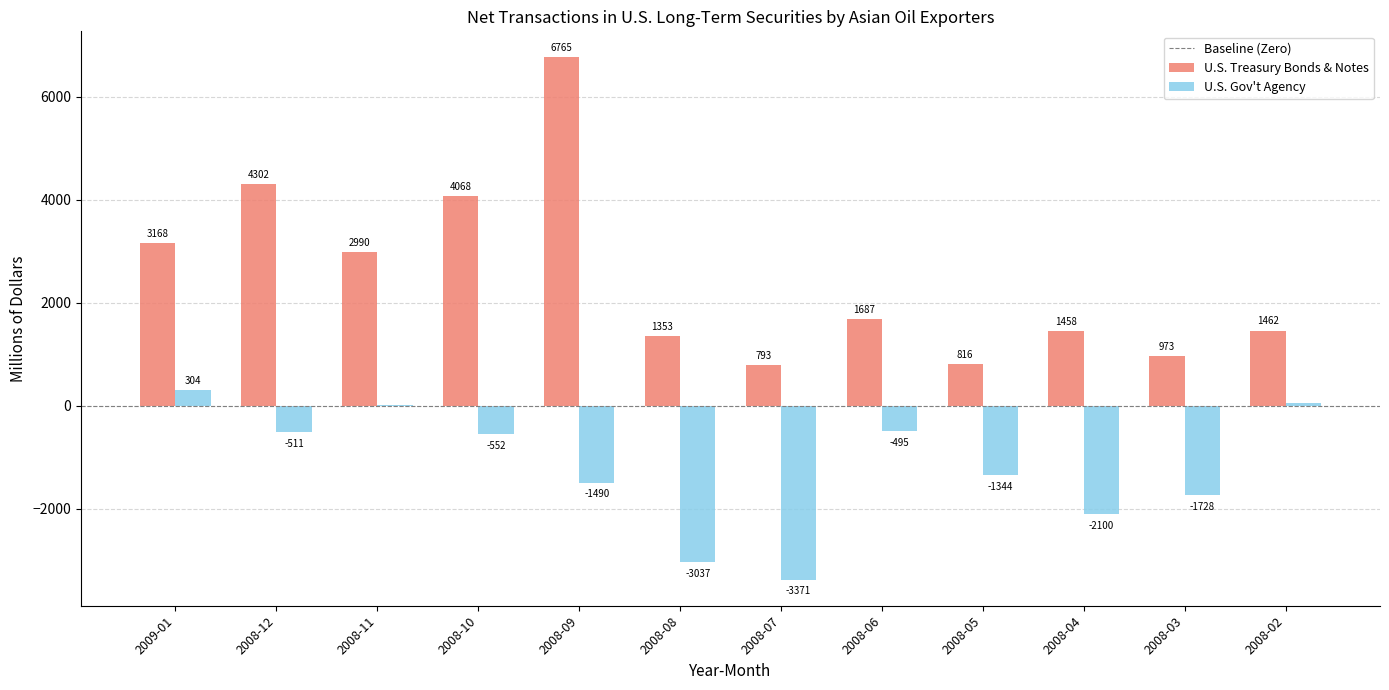

What is the sum of the U.S. Treasury Bonds & Notes values at 2008-02 and 2008-03?

2435